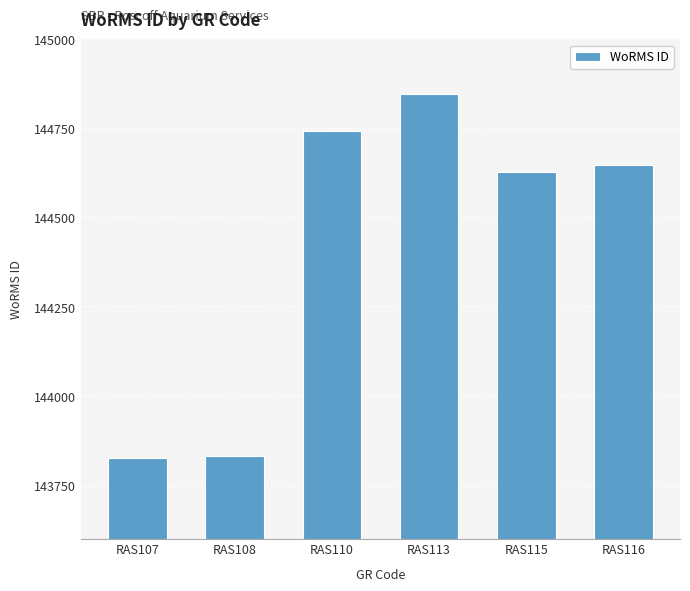

Reading left to right, what are all the values shown in this chart?

RAS107=143828	RAS108=143834	RAS110=144744	RAS113=144847	RAS115=144628	RAS116=144647